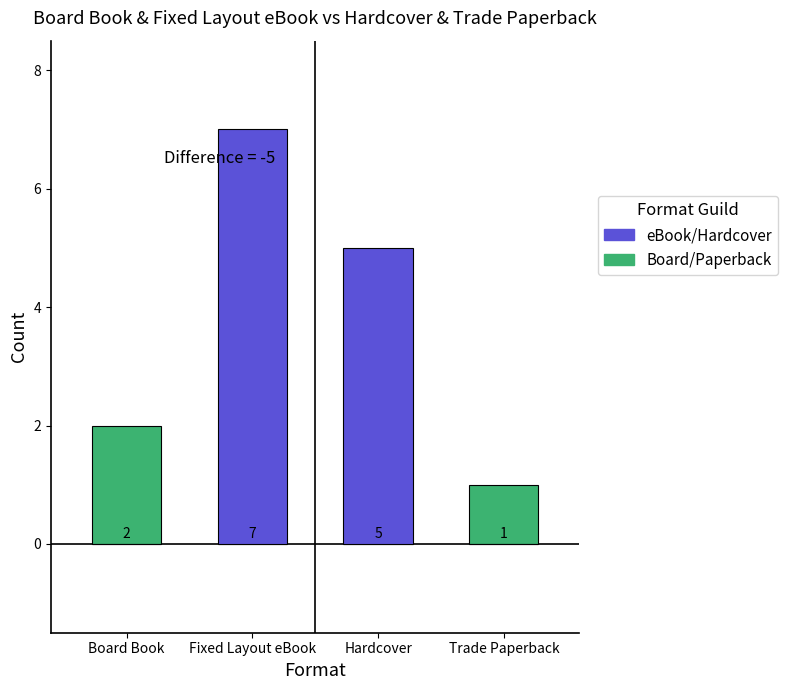

What position from the right is Fixed Layout eBook?

3